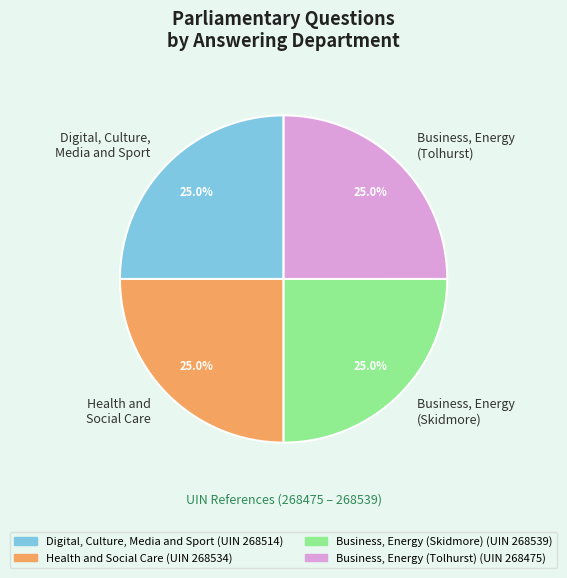

Does Business, Energy (Skidmore) represent more than half of the total?

No